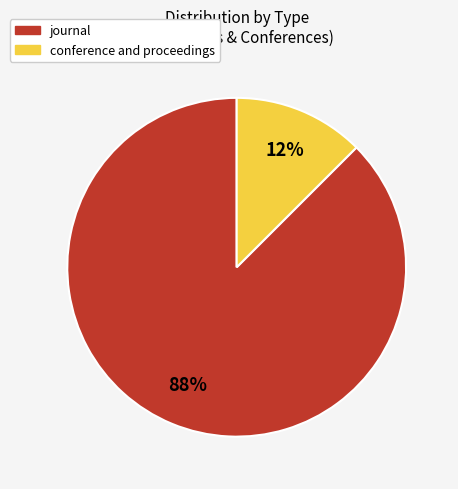

Which slice represents more than half of the pie?

journal